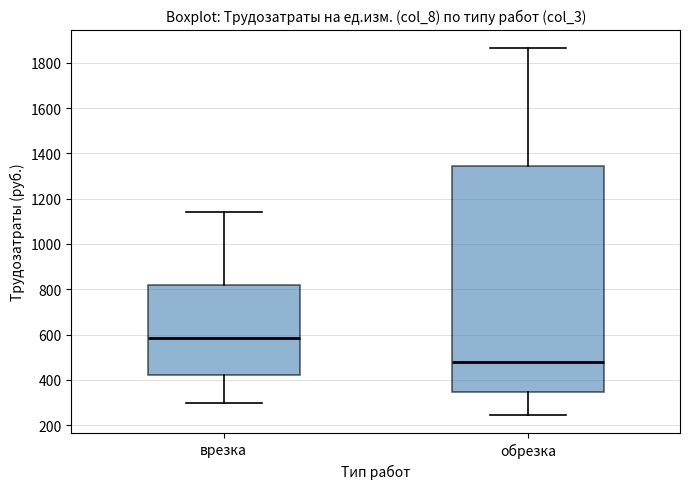

Reading left to right, read every box against the y-axis: the position of its median line, the range the box covers, and the ends of its whiskers. The values are not printed on the chart, so give them approximately, as read against the axis.

врезка: median 580, box 420 to 820, whiskers 300 to 1140
обрезка: median 480, box 340 to 1340, whiskers 240 to 1860